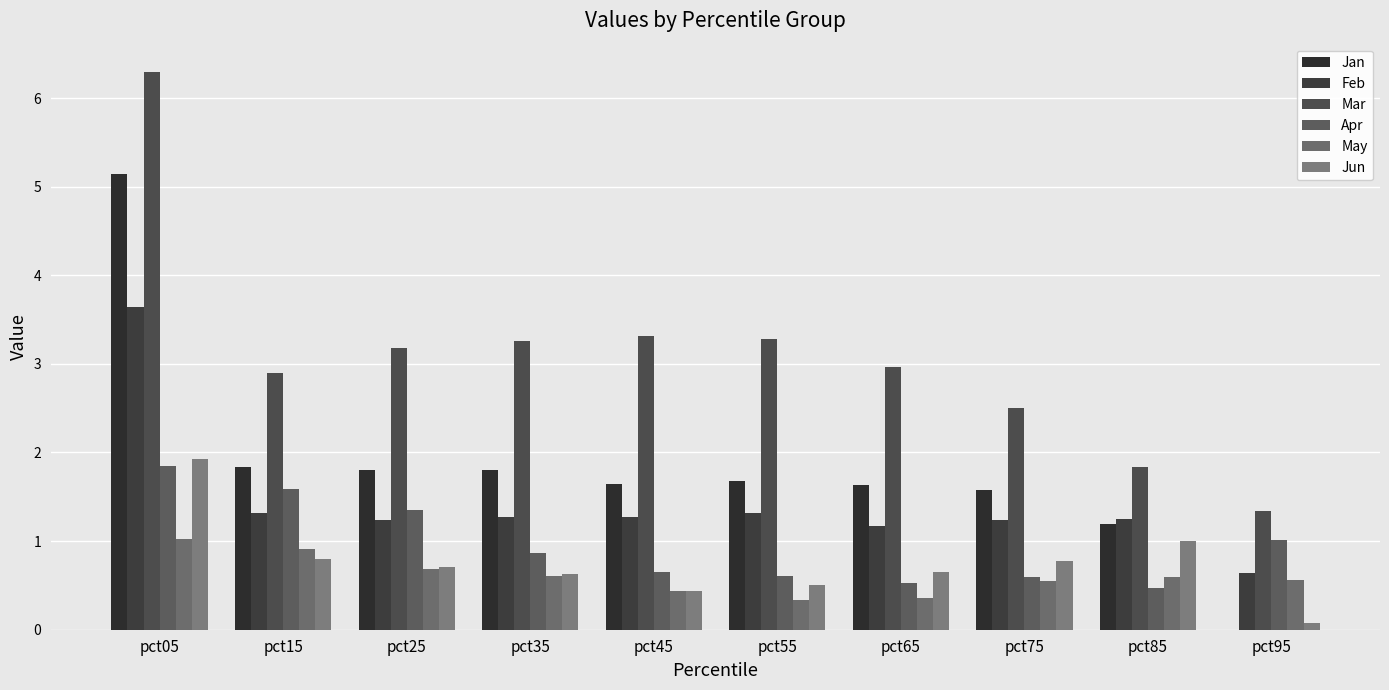

What are all the series names shown in the legend?

Jan, Feb, Mar, Apr, May, Jun